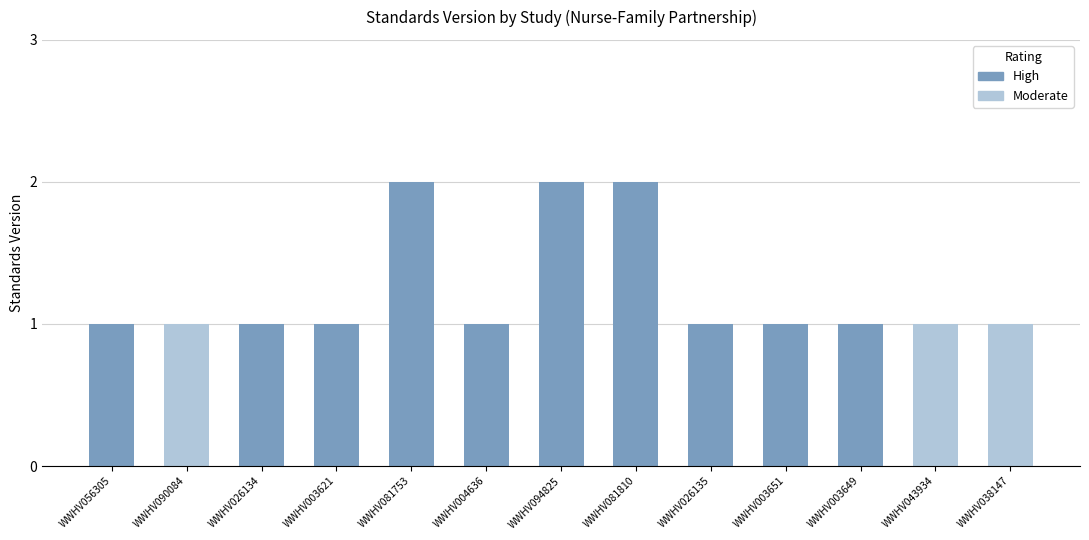

List the labels in order of value, largest first.

WWHV081753, WWHV094825, WWHV081810, WWHV056305, WWHV090084, WWHV026134, WWHV003621, WWHV004636, WWHV026135, WWHV003651, WWHV003649, WWHV043934, WWHV038147